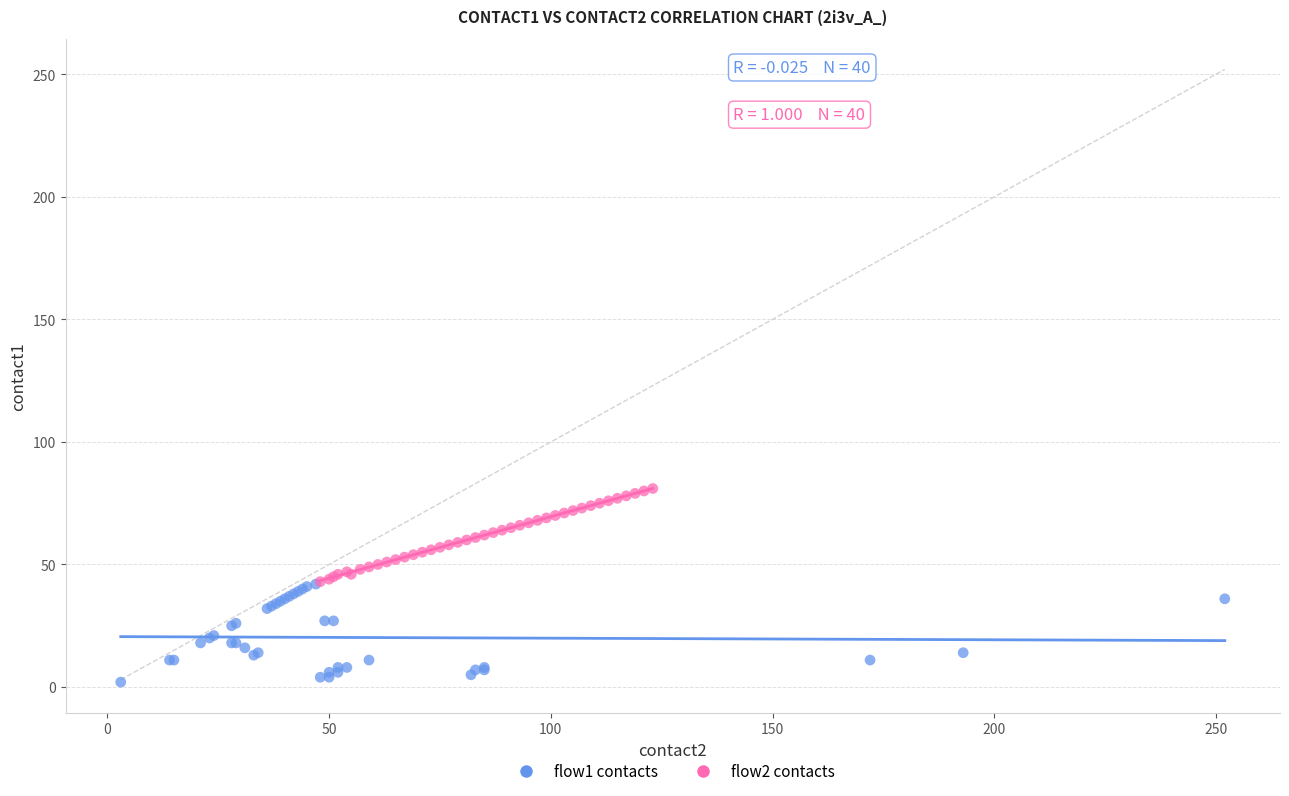

Which series has the largest Y range (max minus min)?

flow1 contacts